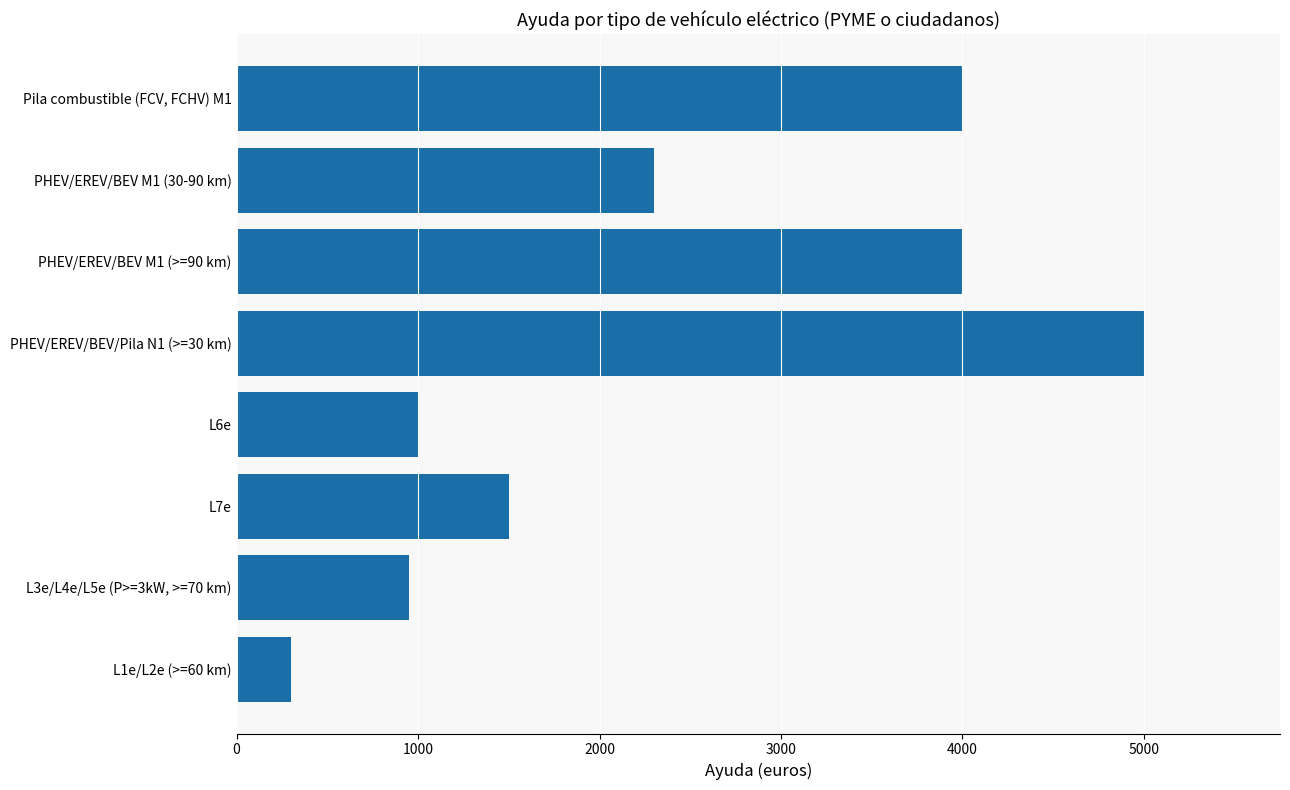

The value at PHEV/EREV/BEV M1 (30-90 km) is 4029. True or false?

False